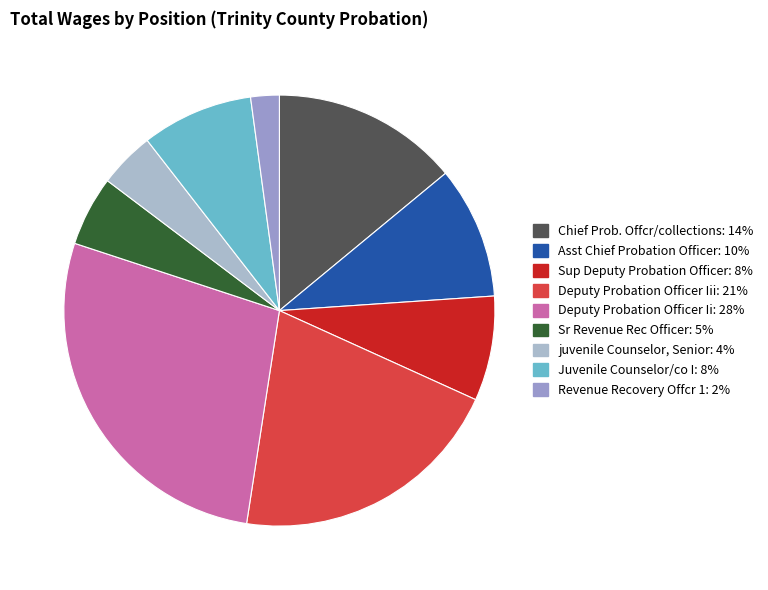

What is the smallest slice in the pie chart?

Revenue Recovery Offcr 1